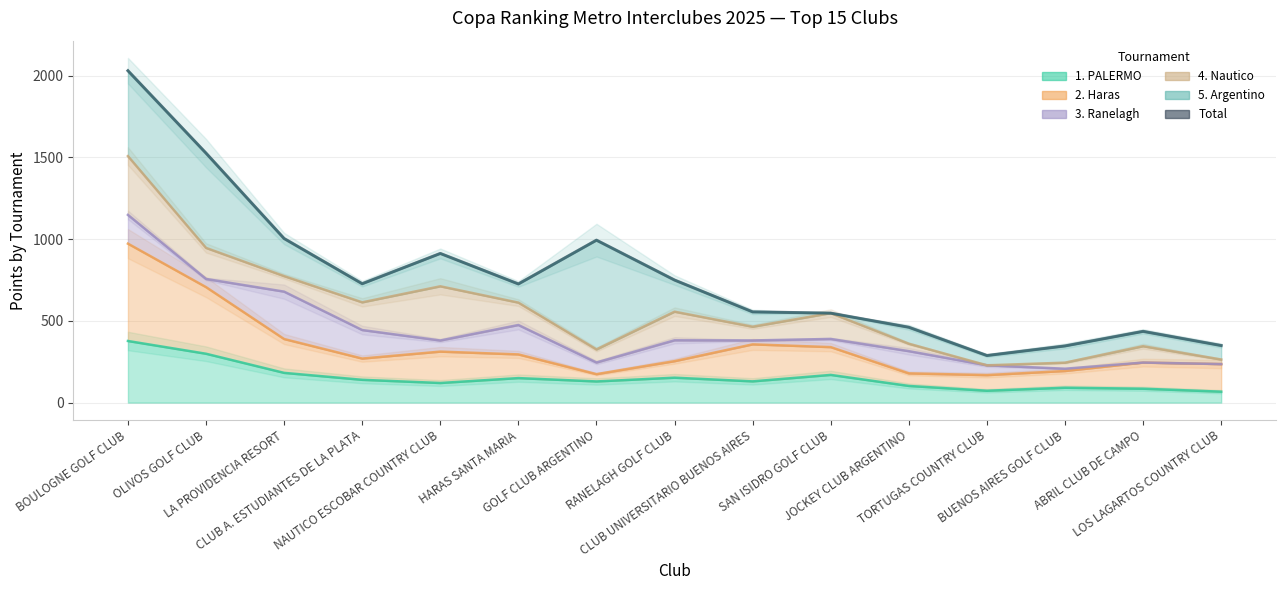

The chart shows a value of 346.8 at BUENOS AIRES GOLF CLUB. True or false?

True